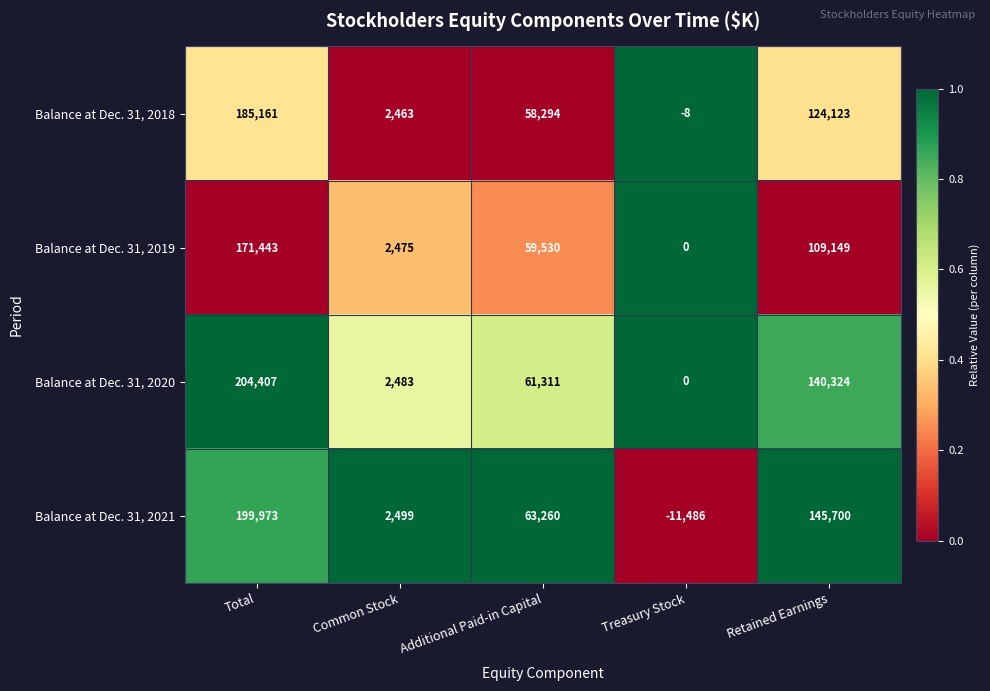

Which series has the largest range (max minus min)?

Balance at Dec. 31, 2021